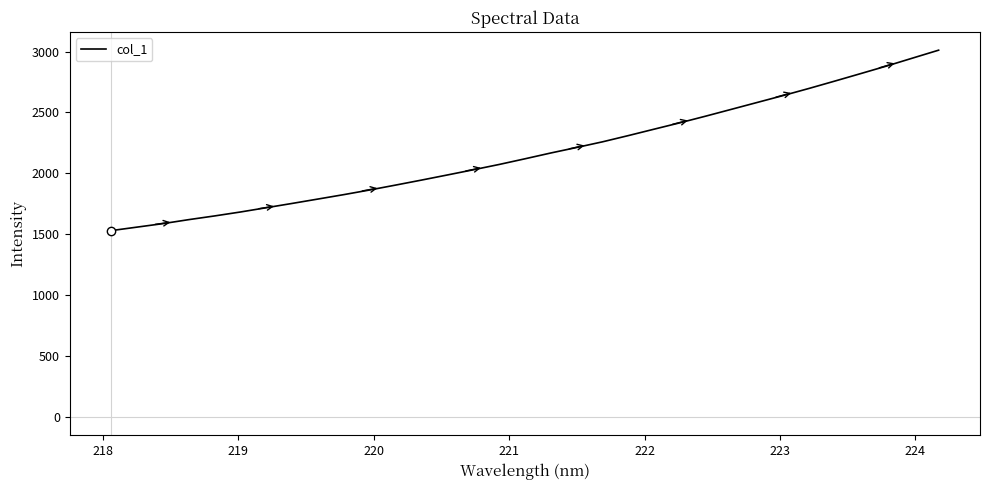

What is the difference between the maximum and minimum values?

1481.6